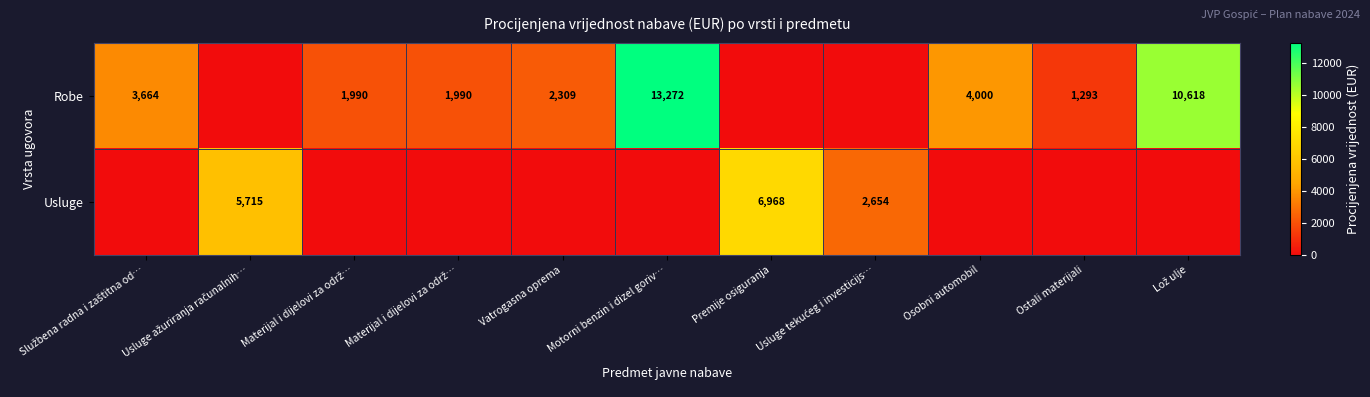

The value of Robe at Vatrogasna oprema is 2309. True or false?

True